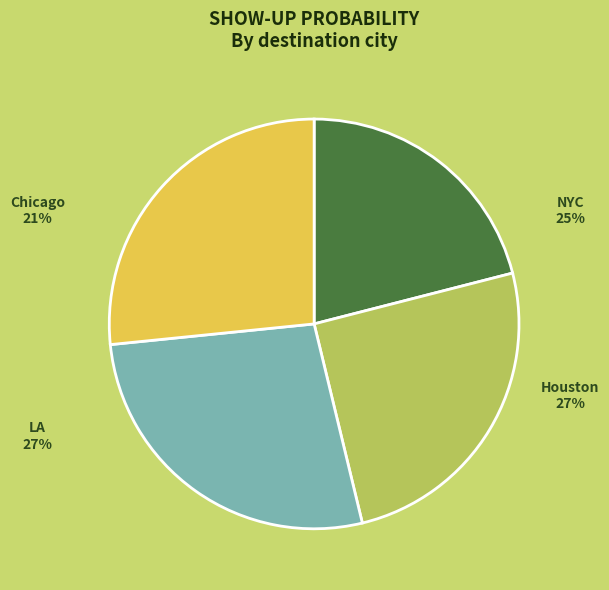

To the nearest percent, what portion does Houston represent?

27%